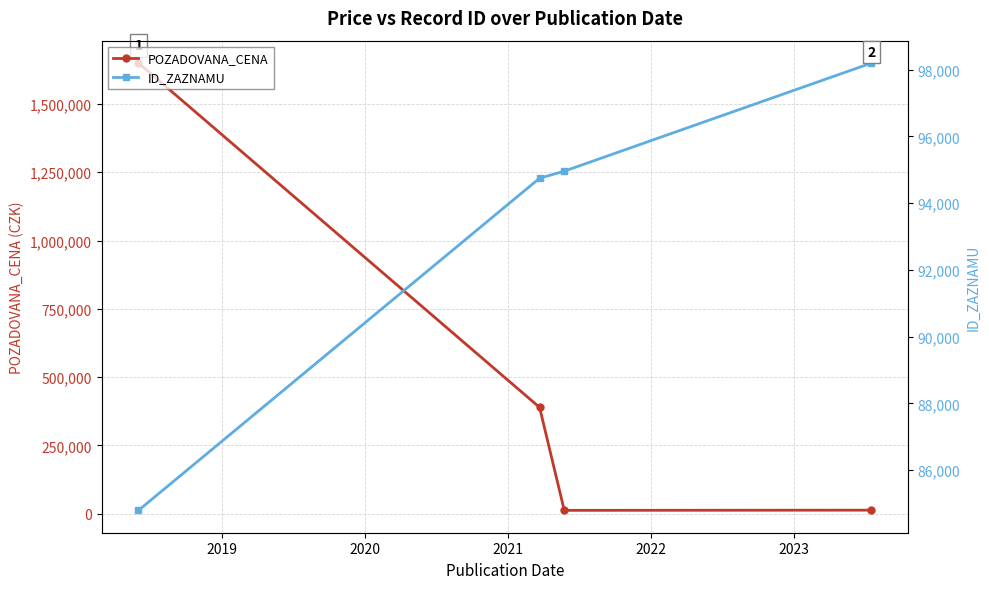

True or false: POZADOVANA_CENA and ID_ZAZNAMU cross at least once.

True